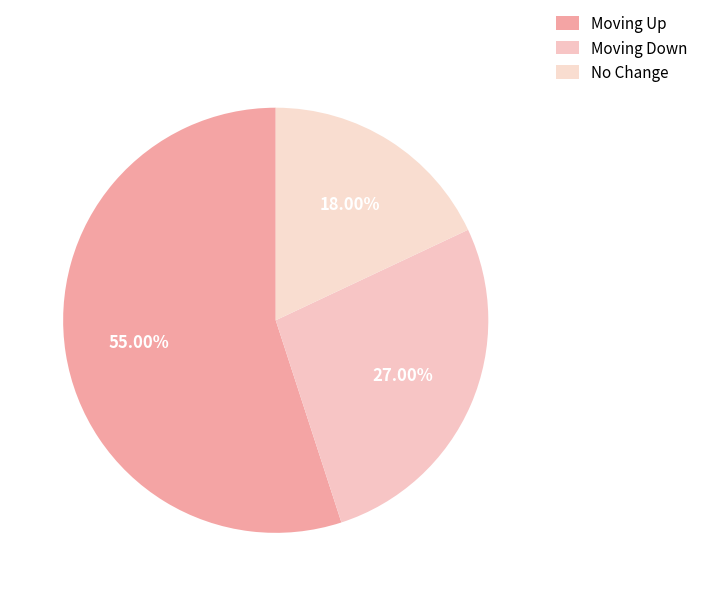

Count the number of slices in the pie.

3